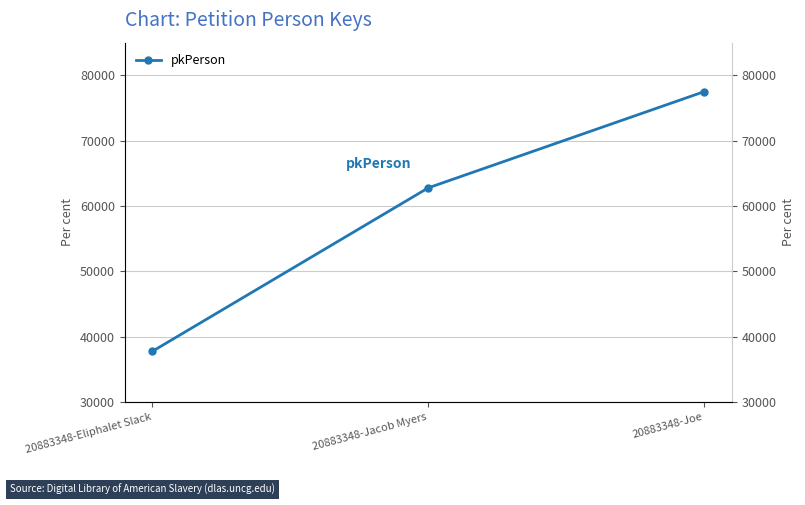

Reading left to right, what are all the values shown in this chart?

20883348-Eliphalet Slack=37756	20883348-Jacob Myers=62777	20883348-Joe=77503